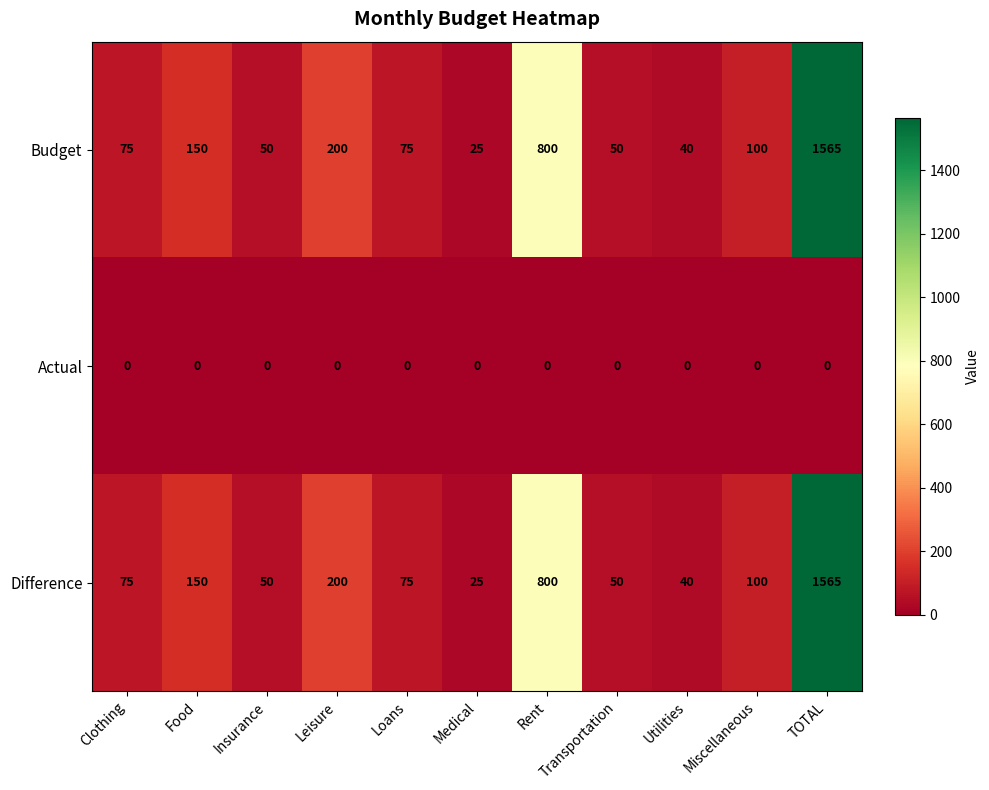

What is the total value across all series at Clothing?

150